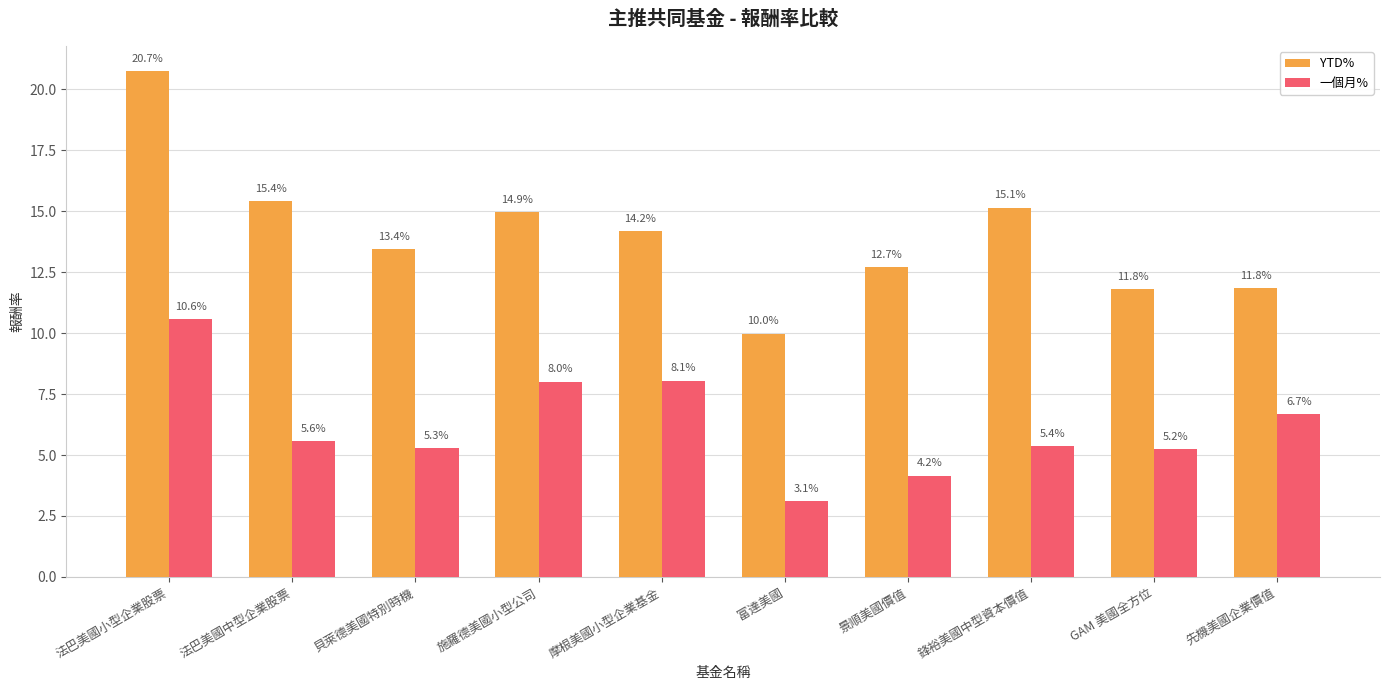

How many groups of bars are there?

10